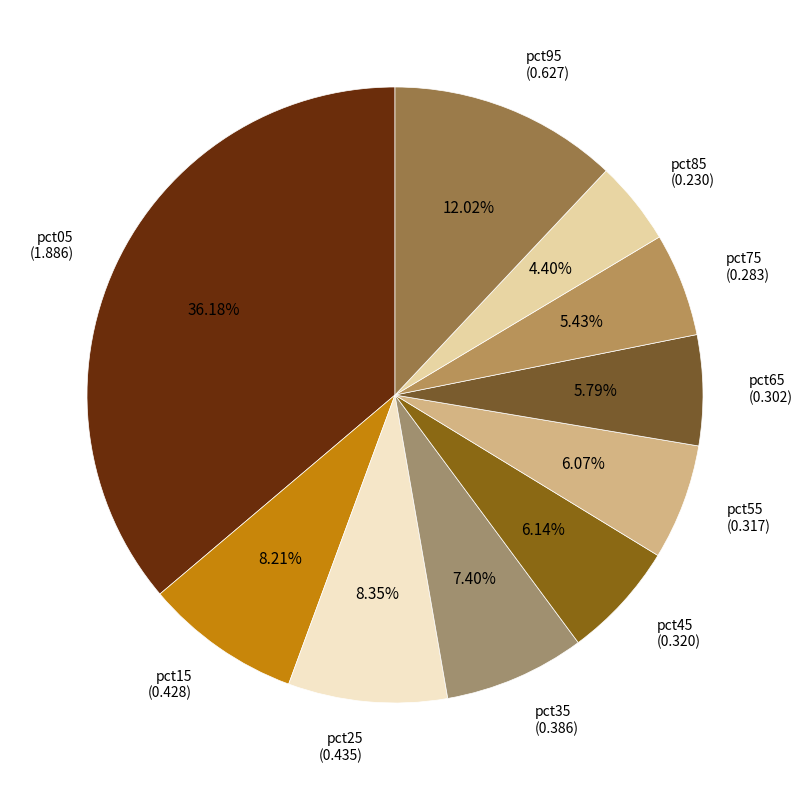

To the nearest percent, what portion does pct95 represent?

12%